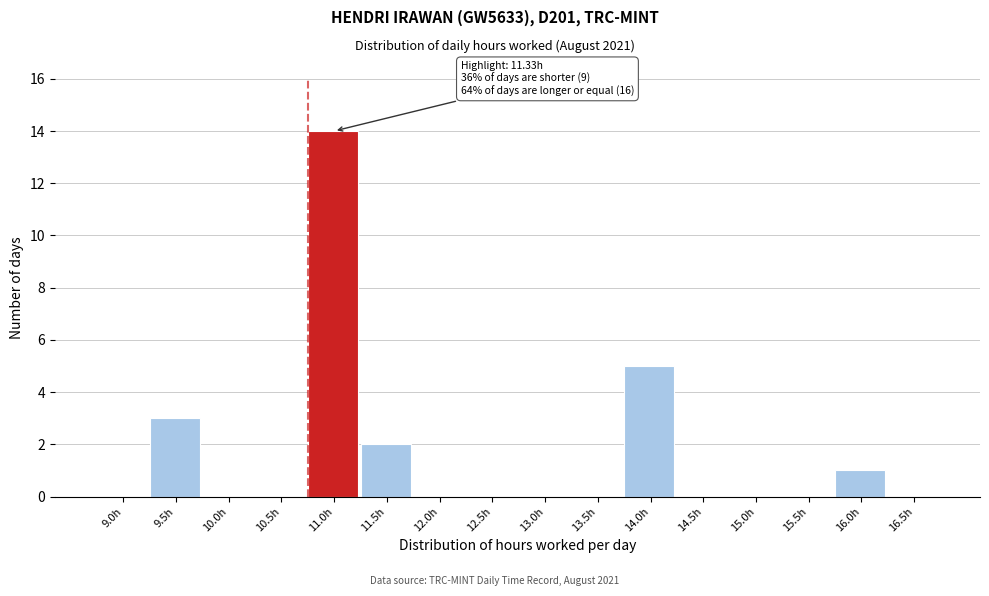

Reading left to right, extract all data points from this chart.

9.0h=0	9.5h=3	10.0h=0	10.5h=0	11.0h=14	11.5h=2	12.0h=0	12.5h=0	13.0h=0	13.5h=0	14.0h=5	14.5h=0	15.0h=0	15.5h=0	16.0h=1	16.5h=0